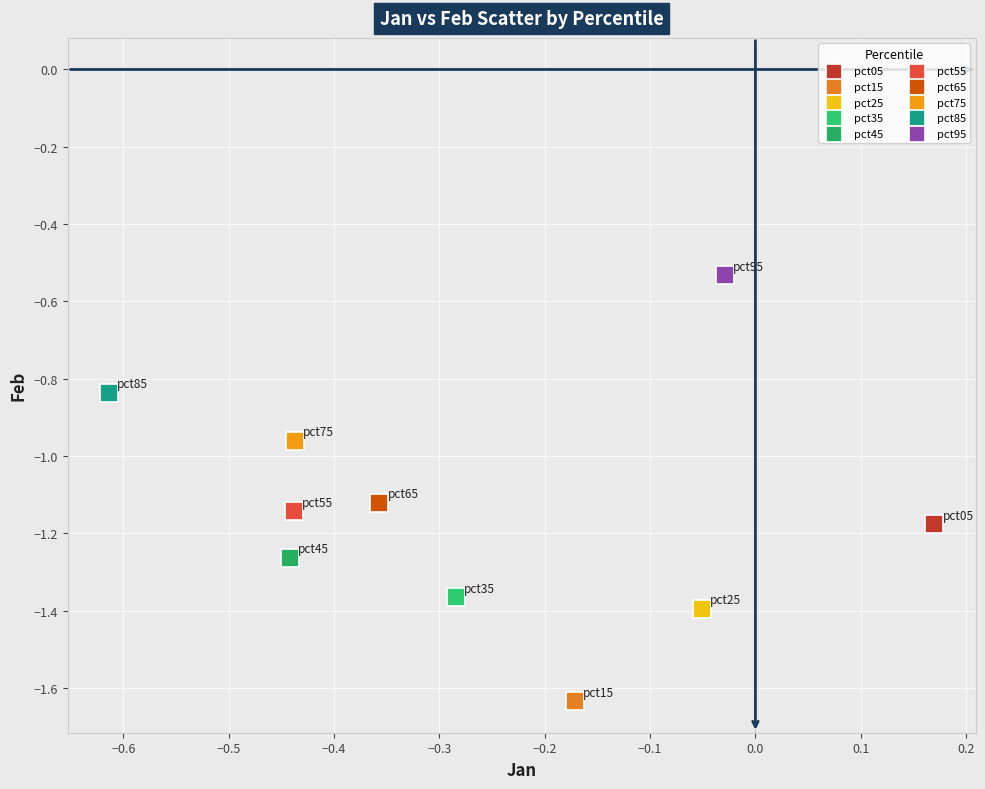

Which series contains the lowest Y value?

pct15